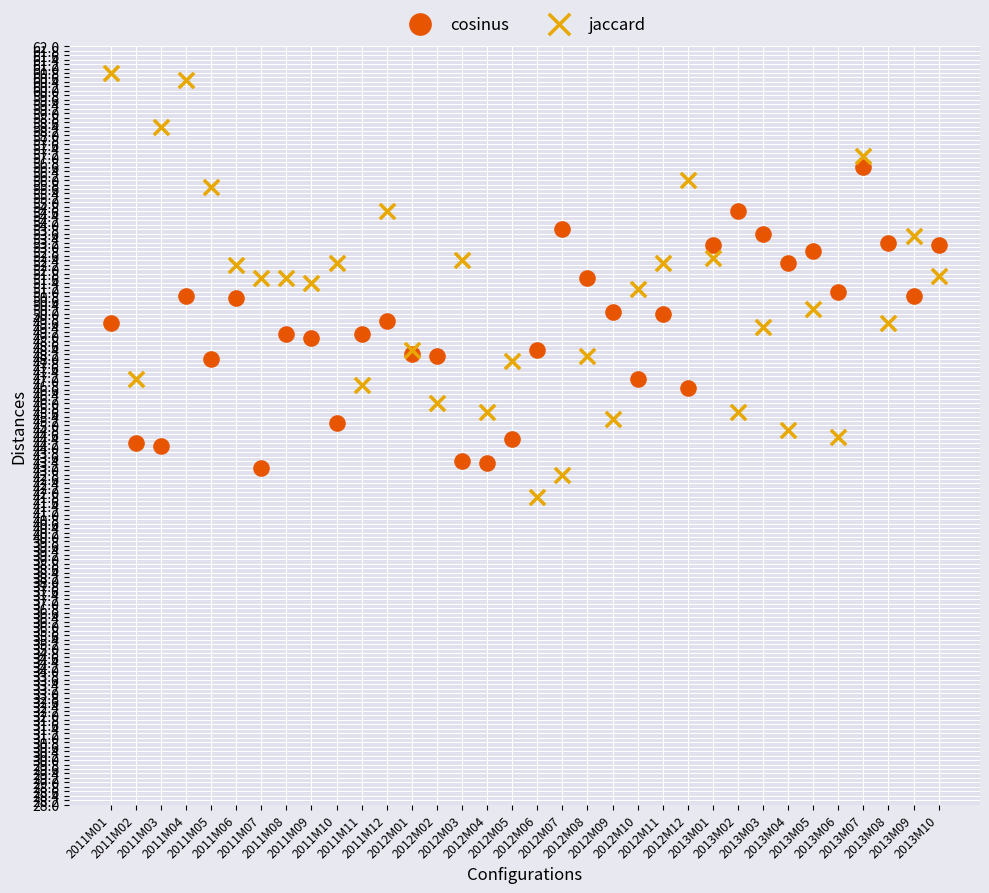

Which series contains the lowest Y value?

jaccard